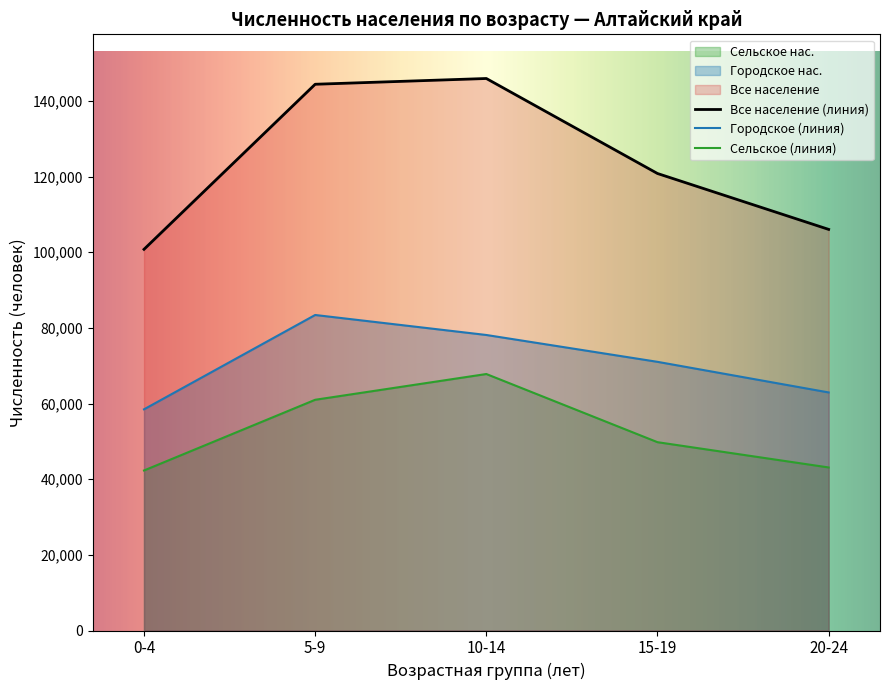

At which category is the sum across all series the highest?

10-14